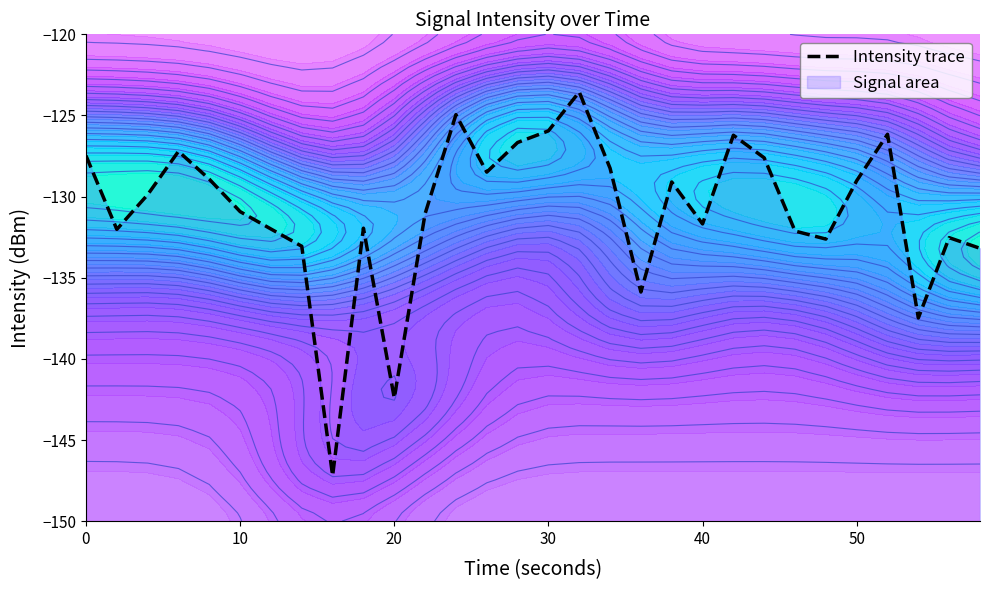

Is it true that the value at 9 is -195.1?

False